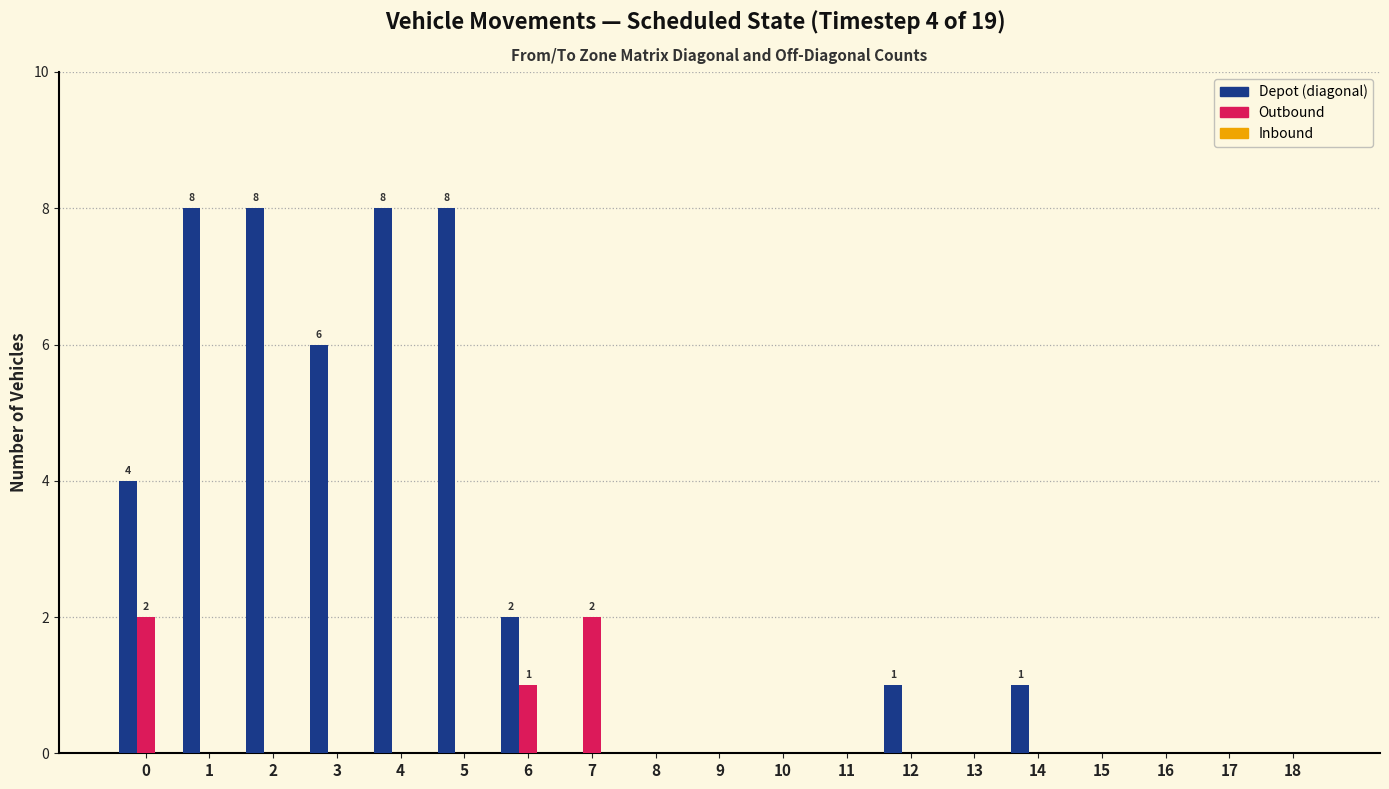

Are the bars grouped side by side (vs. stacked)?

Yes